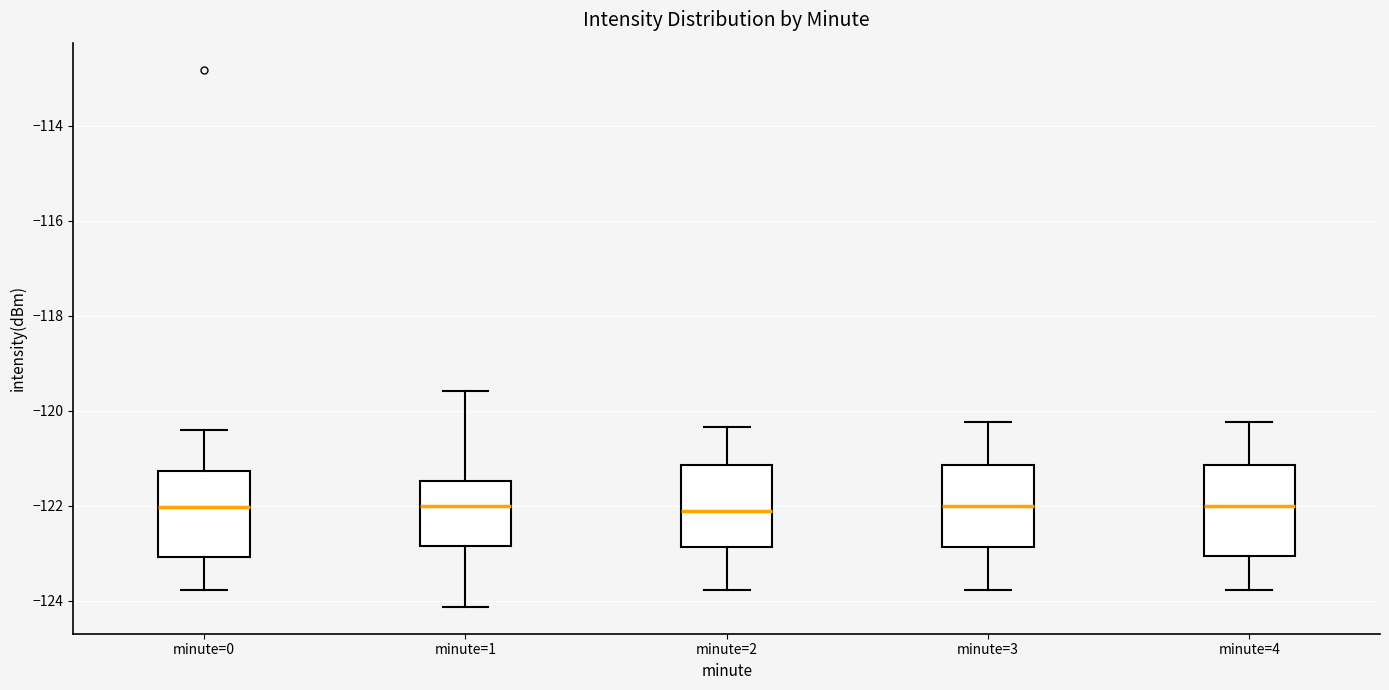

Where is the upper edge of the box for minute=4 on the y-axis? The values are not printed on the chart, so give them approximately, as read against the axis.

-121.2